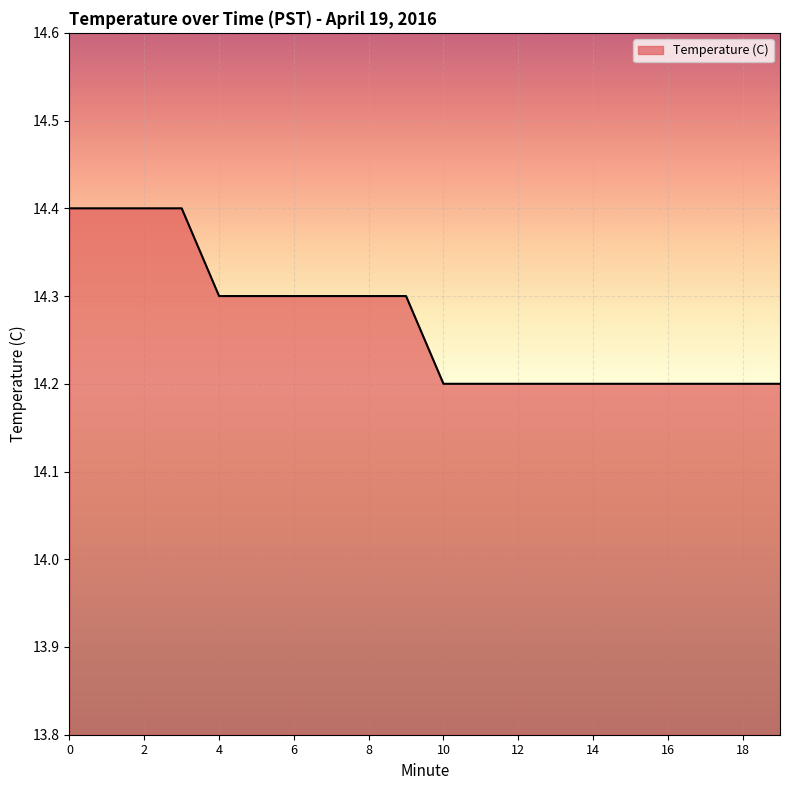

What is the minimum value shown in the chart?

14.2